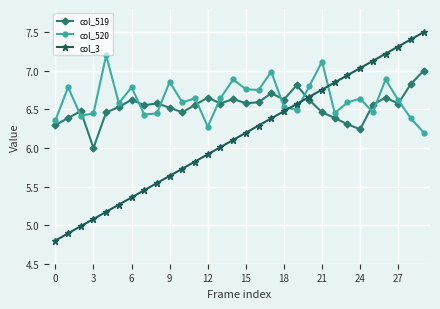

Which series ends up on top after the final intersection of col_3 and col_519?

col_3